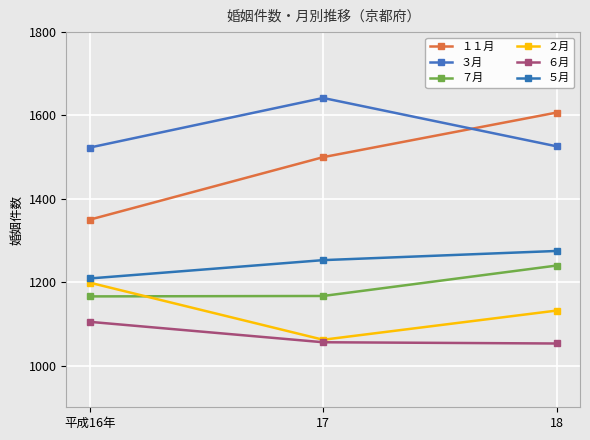

Which series changed the most between 平成16年 and 17?

１１月